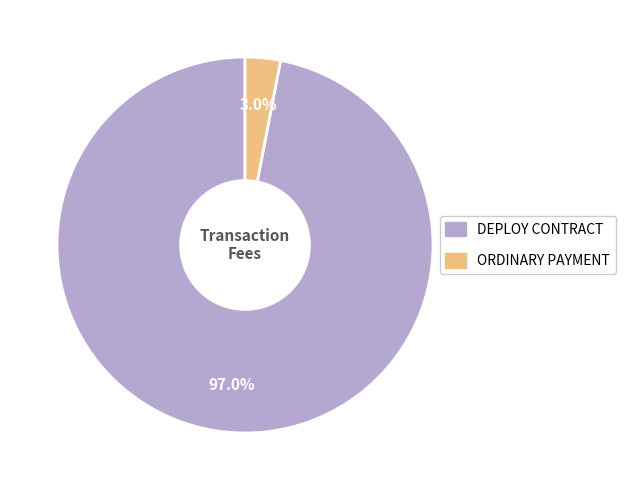

Is there any slice that represents more than half of the pie?

Yes